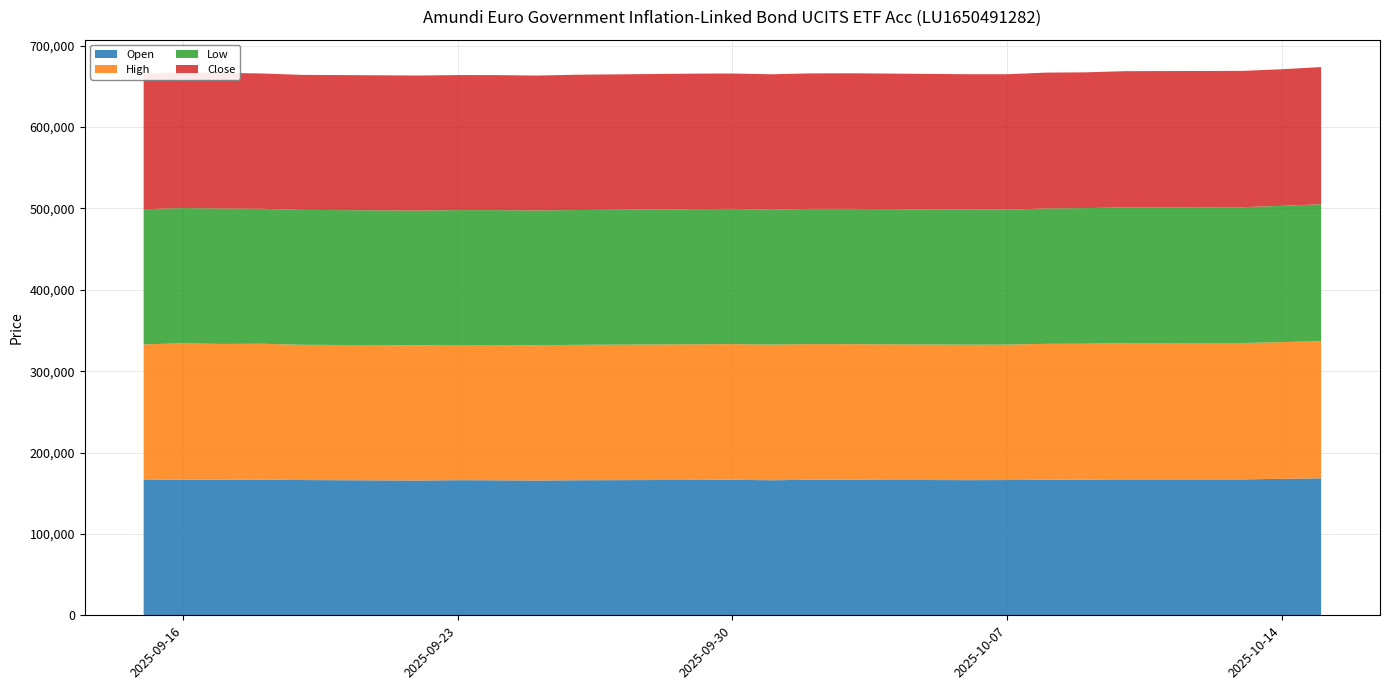

Reading right to left, transcribe all the data shown in this chart.

Open: 15.10.2025=168307	14.10.2025=167691	13.10.2025=167025	10.10.2025=167018	09.10.2025=166659	08.10.2025=166560	07.10.2025=166186	06.10.2025=166096	03.10.2025=166480	02.10.2025=166533	01.10.2025=165975	30.09.2025=166510	29.09.2025=166350	26.09.2025=165952	25.09.2025=165659	24.09.2025=165895	23.09.2025=166041	22.09.2025=165637	19.09.2025=166210	18.09.2025=166706	17.09.2025=166600	16.09.2025=166600	15.09.2025=166325
High: 15.10.2025=168586	14.10.2025=167971	13.10.2025=167572	10.10.2025=167488	09.10.2025=167071	08.10.2025=167022	07.10.2025=166461	06.10.2025=166443	03.10.2025=166683	02.10.2025=166654	01.10.2025=166681	30.09.2025=166712	29.09.2025=166641	26.09.2025=166387	25.09.2025=166164	24.09.2025=166133	23.09.2025=166119	22.09.2025=166085	19.09.2025=166210	18.09.2025=167002	17.09.2025=166842	16.09.2025=167609	15.09.2025=166590
Low: 15.10.2025=168179	14.10.2025=167502	13.10.2025=166911	10.10.2025=166732	09.10.2025=166634	08.10.2025=166299	07.10.2025=165913	06.10.2025=166065	03.10.2025=166249	02.10.2025=166241	01.10.2025=165705	30.09.2025=166223	29.09.2025=166111	26.09.2025=165645	25.09.2025=165656	24.09.2025=165847	23.09.2025=165739	22.09.2025=165621	19.09.2025=165775	18.09.2025=165835	17.09.2025=166420	16.09.2025=166179	15.09.2025=166075
Close: 15.10.2025=168586	14.10.2025=167853	13.10.2025=167488	10.10.2025=167383	09.10.2025=166837	08.10.2025=166996	07.10.2025=166320	06.10.2025=166273	03.10.2025=166644	02.10.2025=166482	01.10.2025=166453	30.09.2025=166325	29.09.2025=166506	26.09.2025=166243	25.09.2025=165762	24.09.2025=165920	23.09.2025=165939	22.09.2025=165944	19.09.2025=165907	18.09.2025=166311	17.09.2025=166719	16.09.2025=166611	15.09.2025=166523